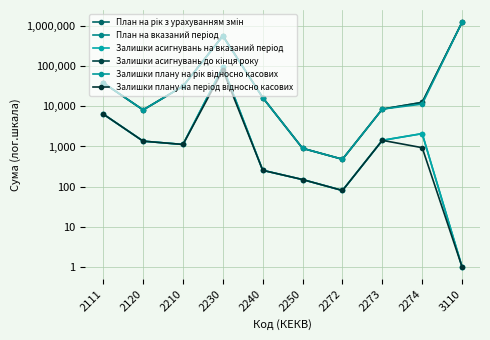

Does the chart have visible grid lines?

Yes